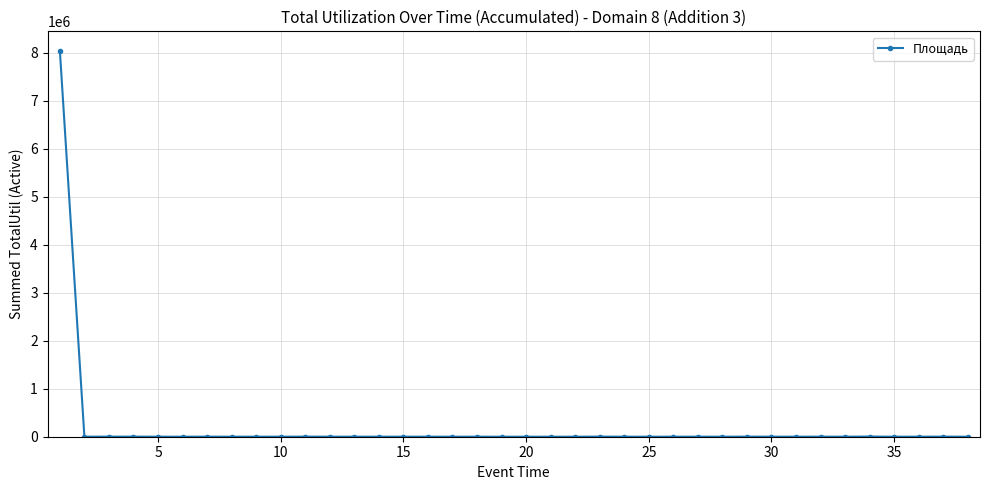

What is the difference between the maximum and minimum values?

8044885